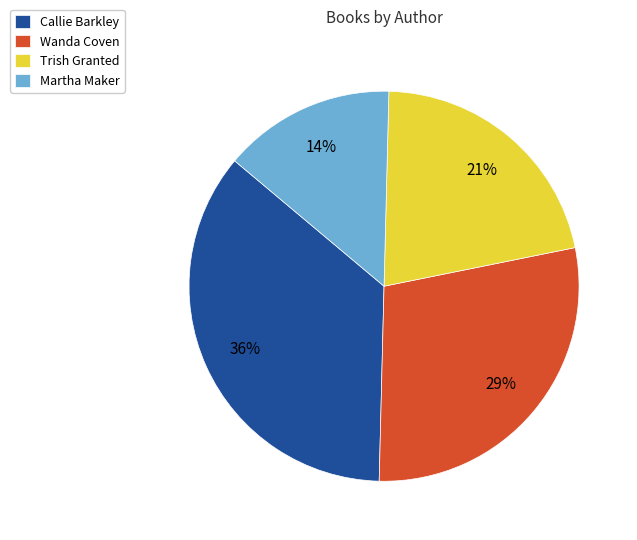

Do Trish Granted and Martha Maker together represent more than half of the pie?

No